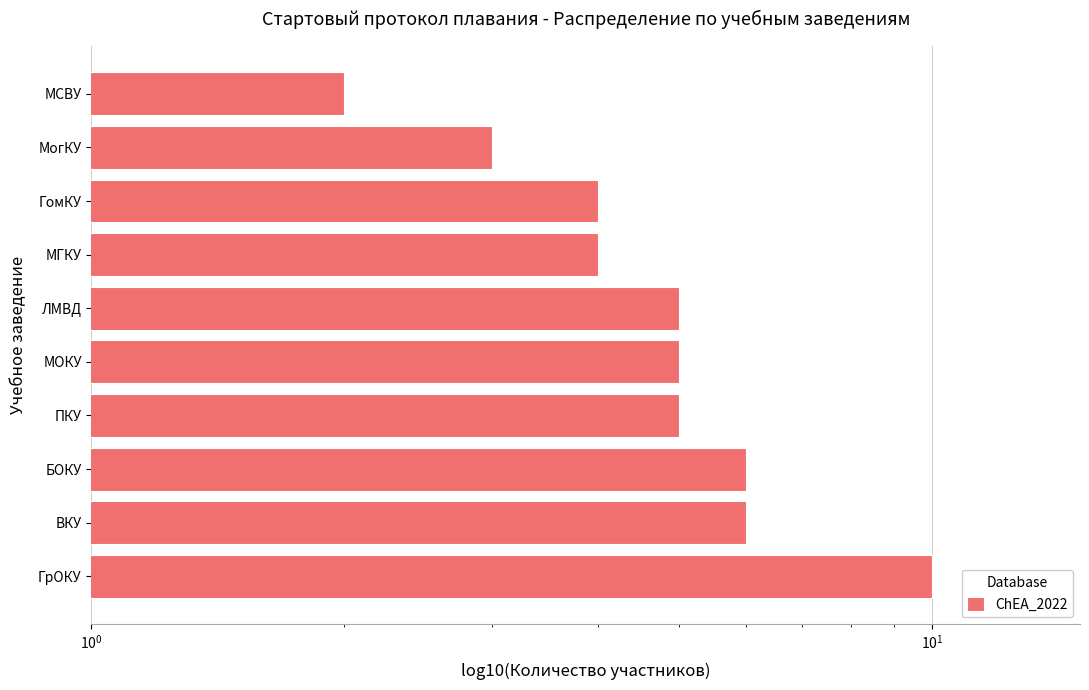

What is the smallest value displayed?

2